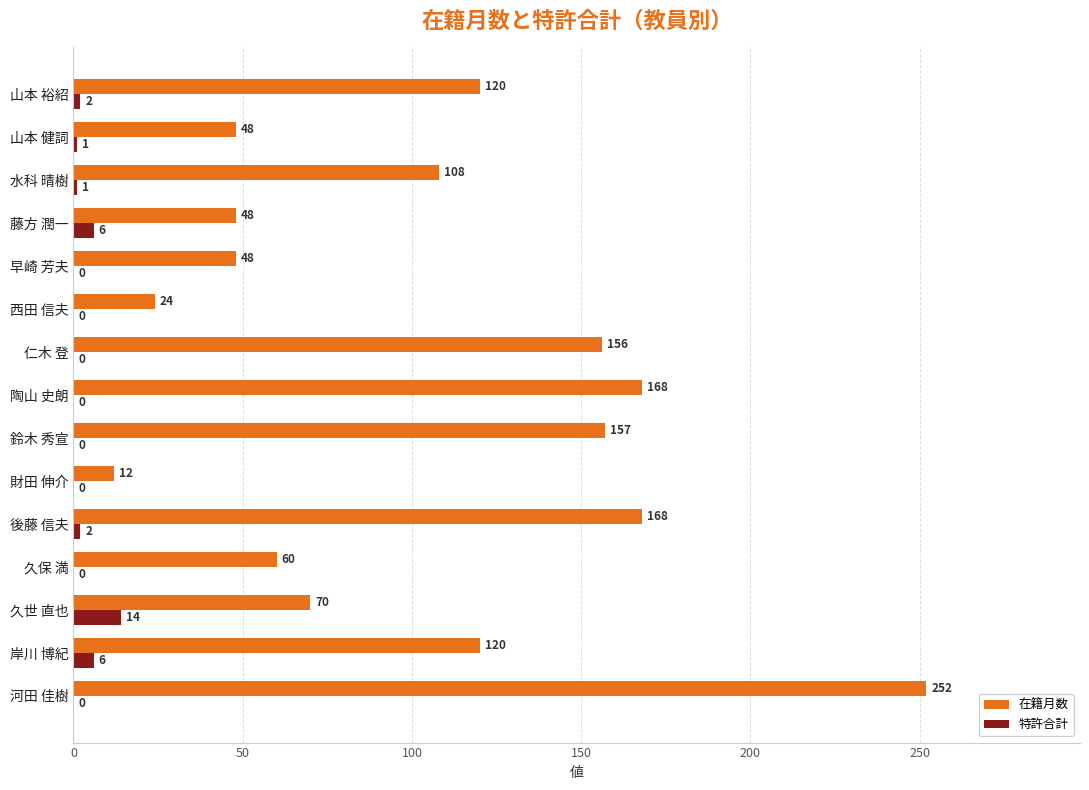

At which category does the chart reach its peak across all series?

河田 佳樹